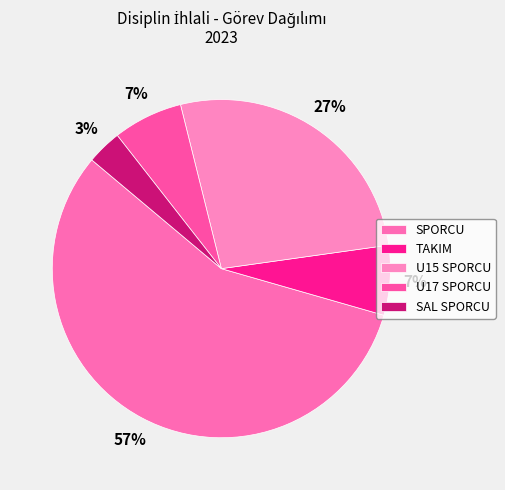

To the nearest percent, what is the average slice percentage?

20%